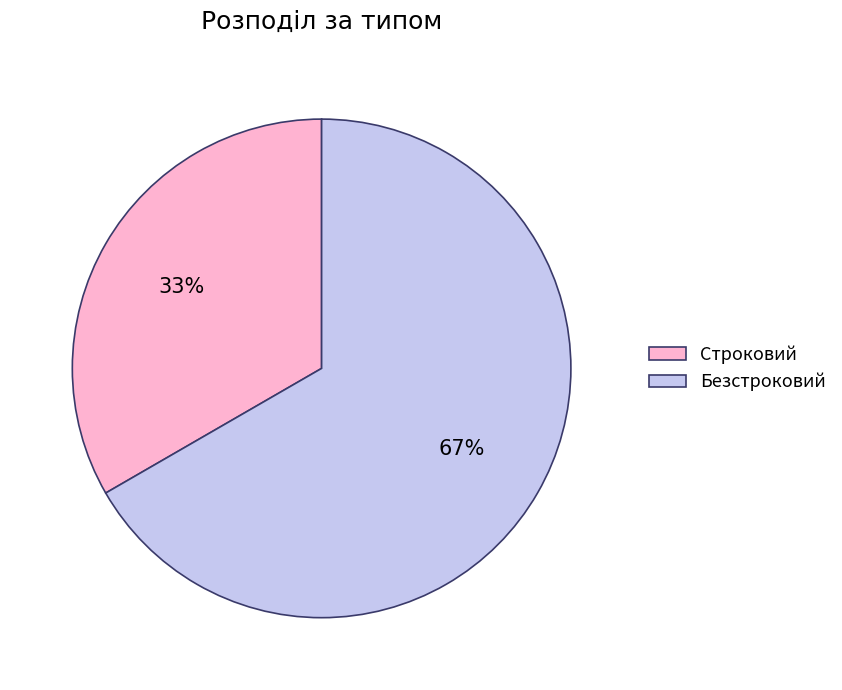

Which slice is the largest?

Безстроковий